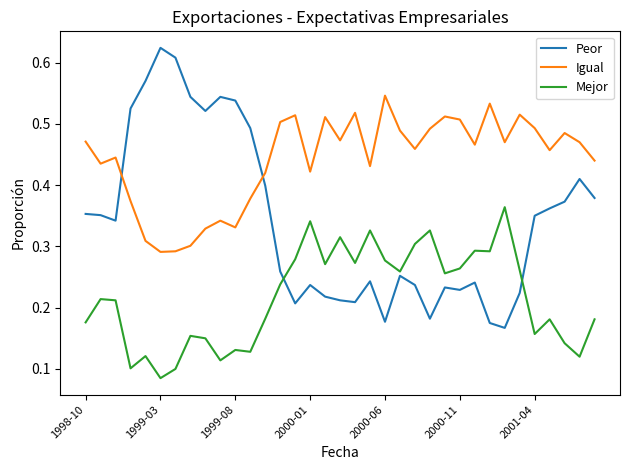

True or false: Peor has more than 0 interior local peaks.

True